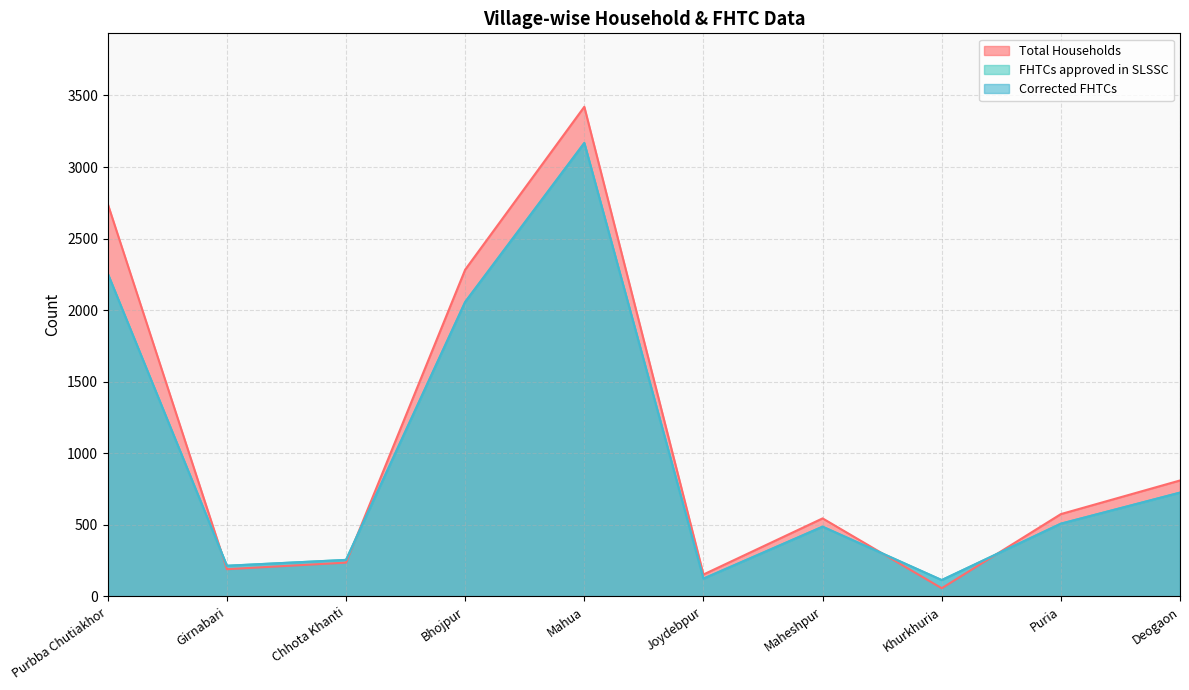

How many values in the Total Households series are below 575?

5